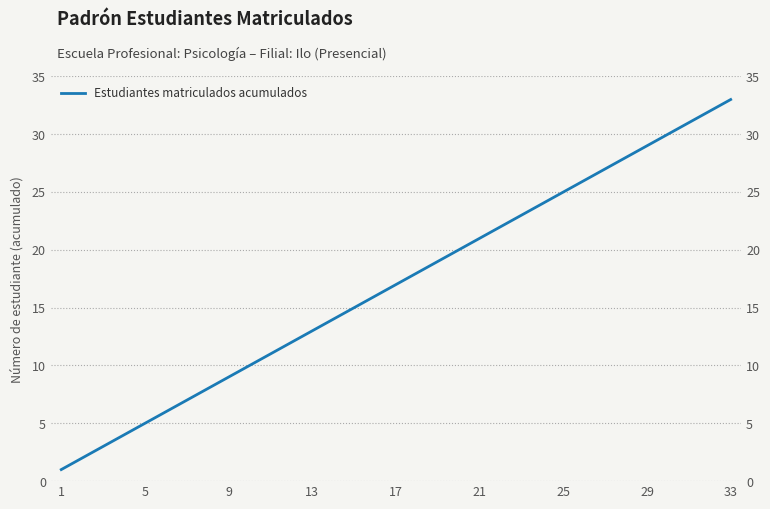

What is the change in value from 21 to 22?

+1